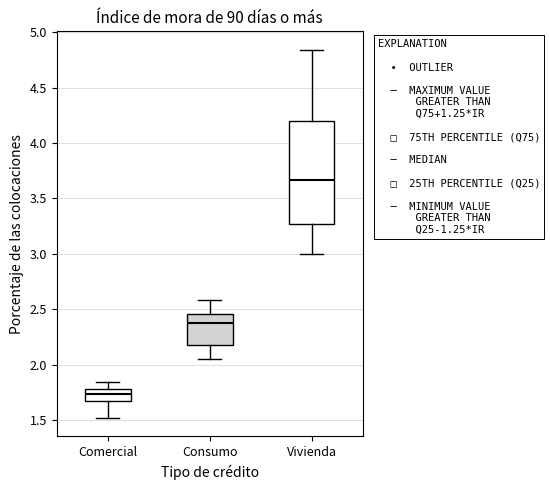

Reading left to right, transcribe this box plot: for each box, give where its median line is, the range the box spans, and where its two whiskers end, as read against the y-axis. The values are not printed on the chart, so give them approximately, as read against the axis.

Comercial: median 1.75, box 1.65 to 1.80, whiskers 1.50 to 1.85
Consumo: median 2.40, box 2.20 to 2.45, whiskers 2.05 to 2.60
Vivienda: median 3.65, box 3.25 to 4.20, whiskers 3.00 to 4.85